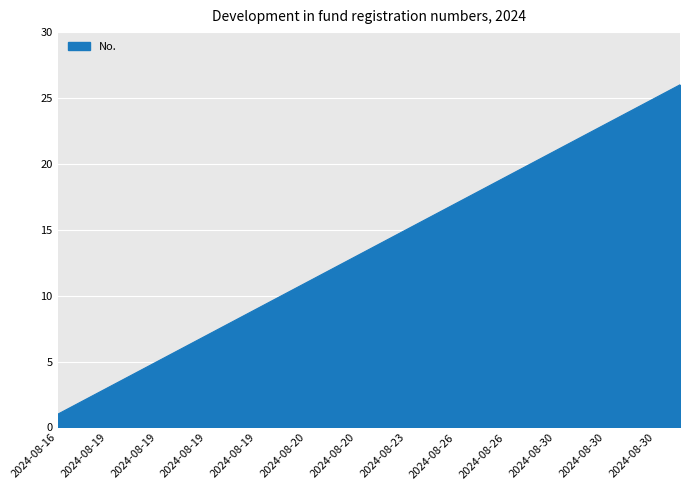

What is the maximum value shown in the chart?

26